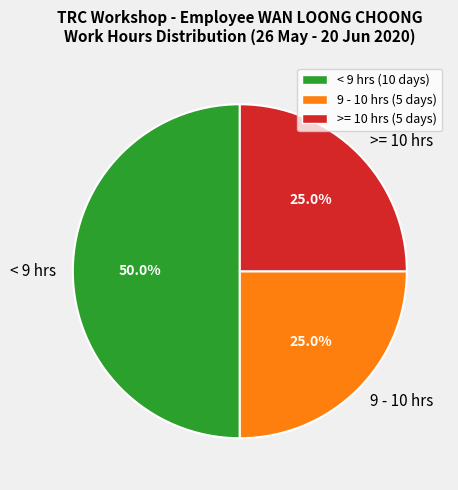

Is the sum of >= 10 hrs and < 9 hrs greater than half?

Yes